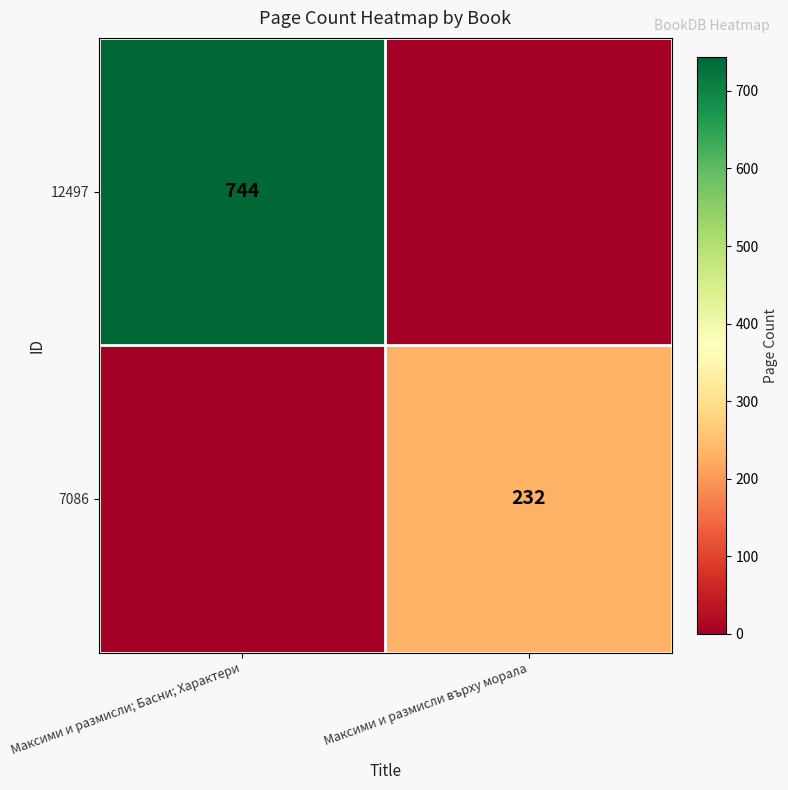

Is it true that 12497 equals 447 at Максими и размисли; Басни; Характери?

False